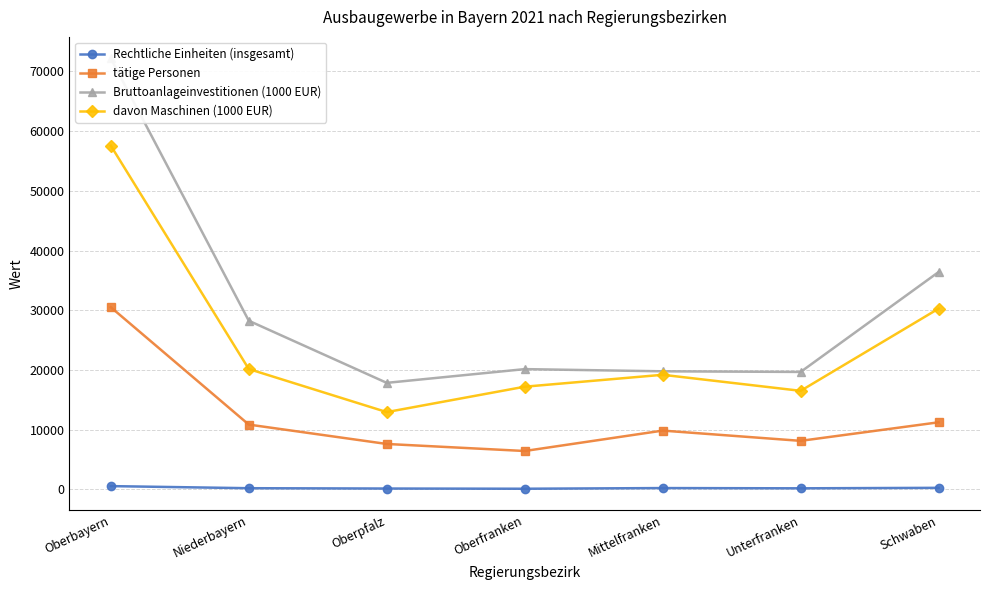

Rank the series by their maximum value, from highest to lowest.

Bruttoanlageinvestitionen (1000 EUR), davon Maschinen (1000 EUR), tätige Personen, Rechtliche Einheiten (insgesamt)